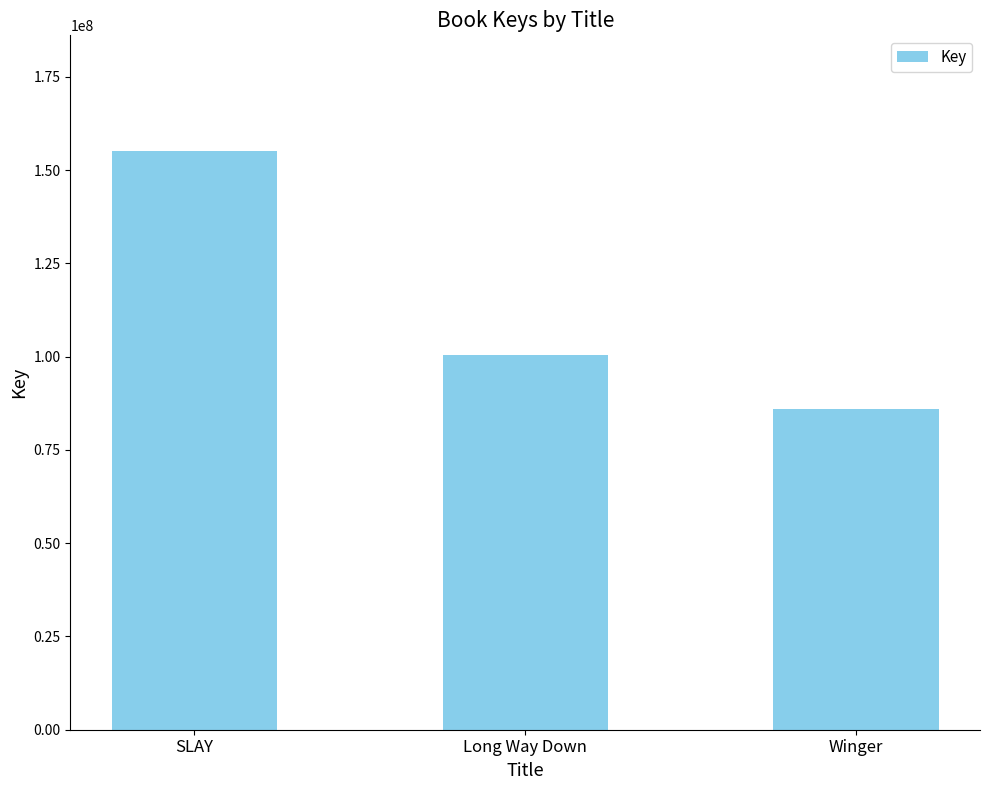

How many values are below 100356512?

1